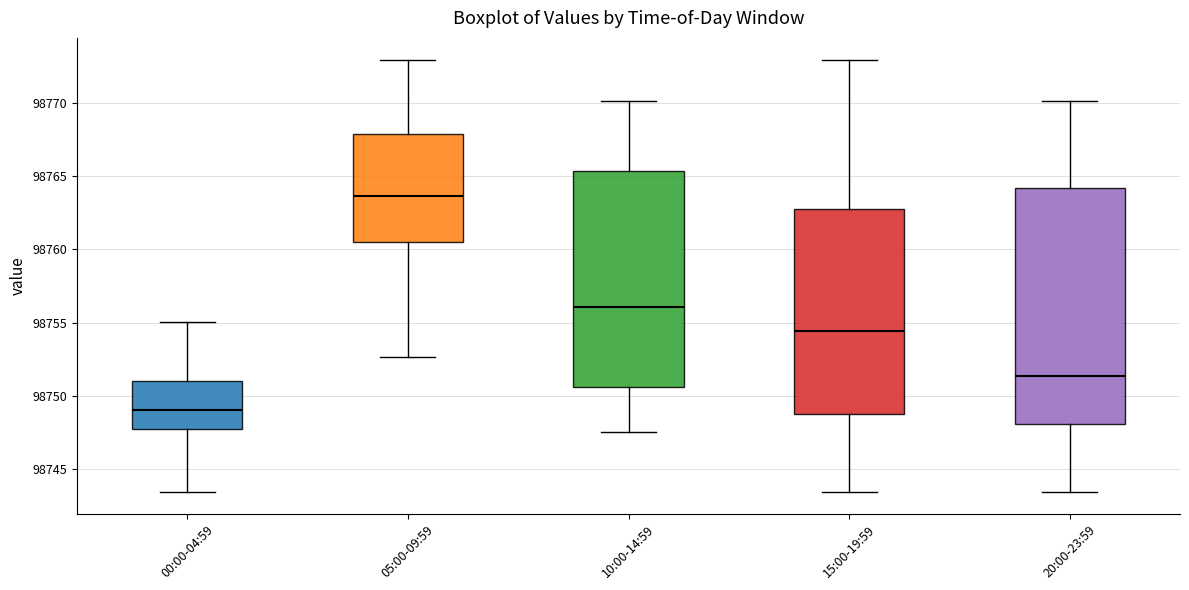

Which box has the lowest median line?

00:00-04:59